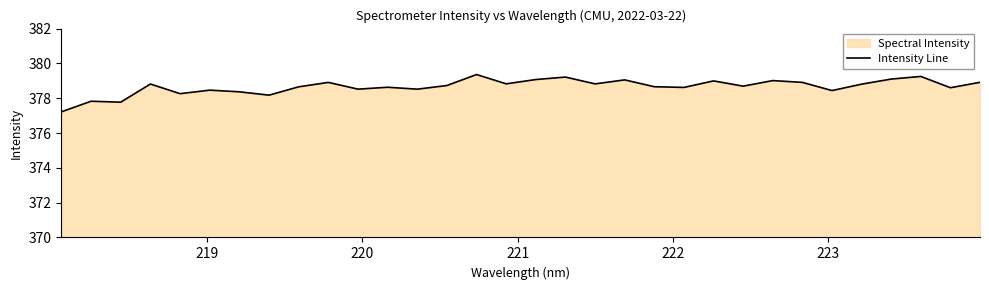

Reading right to left, extract all data points from this chart.

378.9	378.6	379.3	379.1	378.8	378.4	378.9	379.0	378.7	379.0	378.6	378.7	379.1	378.8	379.2	379.1	378.8	379.4	378.7	378.5	378.6	378.5	378.9	378.7	378.2	378.4	378.5	378.3	378.8	377.8	377.8	377.2